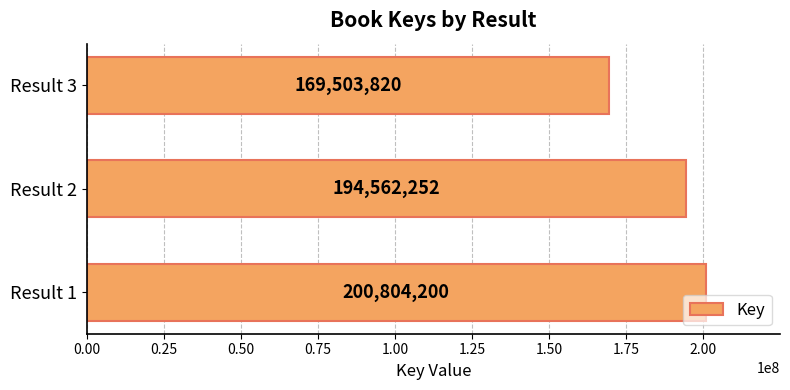

What is the change in value from Result 2 to Result 3?

-25058432